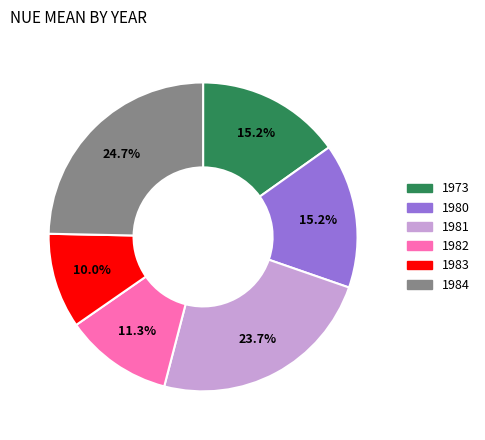

What percentage is the 1981 slice, to the nearest percent?

24%